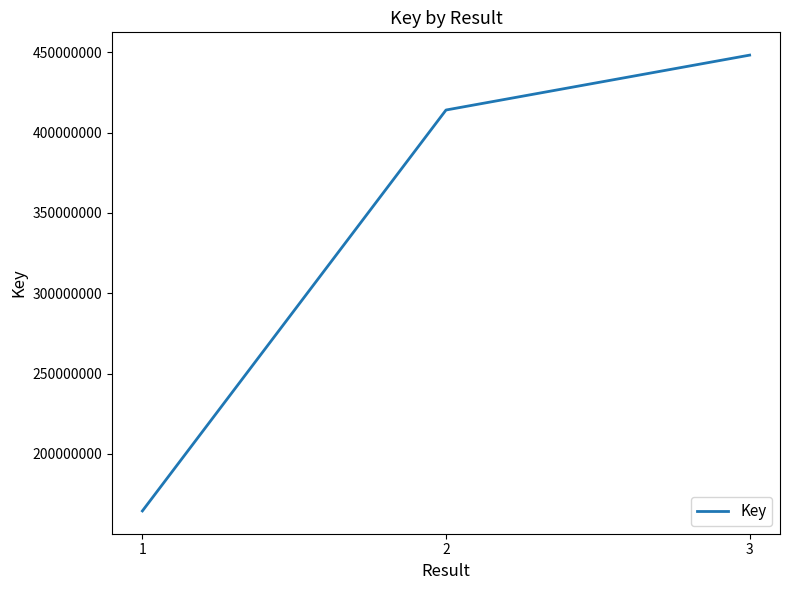

Is it true that the value at 1 is 164424455?

True